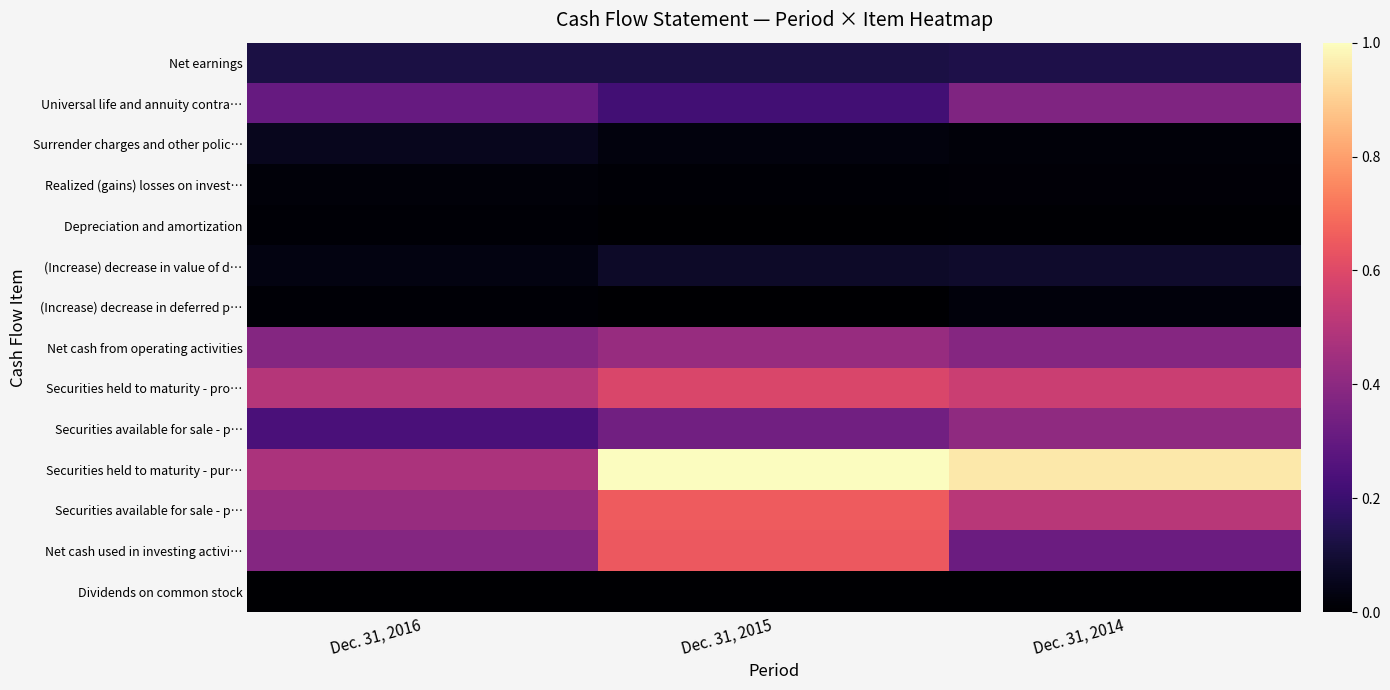

Which has a higher value, Dec. 31, 2015 or Dec. 31, 2016?

Dec. 31, 2016